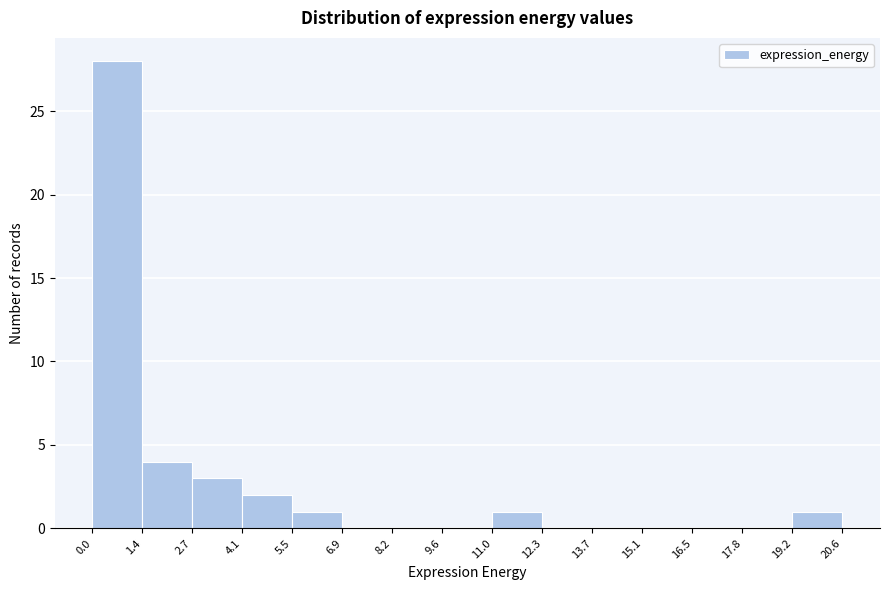

Reading left to right, transcribe this chart: for each bar, give the range it covers on the x-axis and its height. The values are not printed on the chart, so give them approximately, as read against the axis.

0.0 to 1.4: 28
1.4 to 2.7: 4
2.7 to 4.1: 3
4.1 to 5.5: 2
5.5 to 6.9: 1
6.9 to 8.2: 0
8.2 to 9.6: 0
9.6 to 11.0: 0
11.0 to 12.3: 1
12.3 to 13.7: 0
13.7 to 15.1: 0
15.1 to 16.5: 0
16.5 to 17.8: 0
17.8 to 19.2: 0
19.2 to 20.6: 1